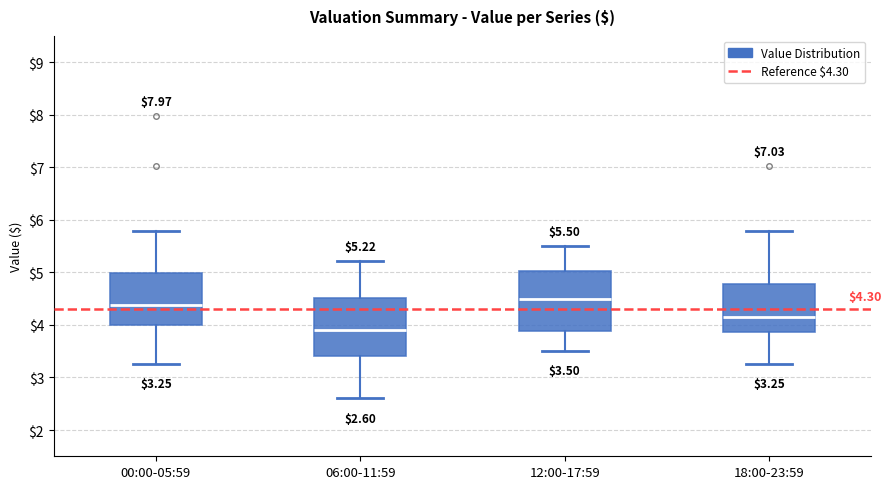

Which box's median line is the lowest?

06:00-11:59